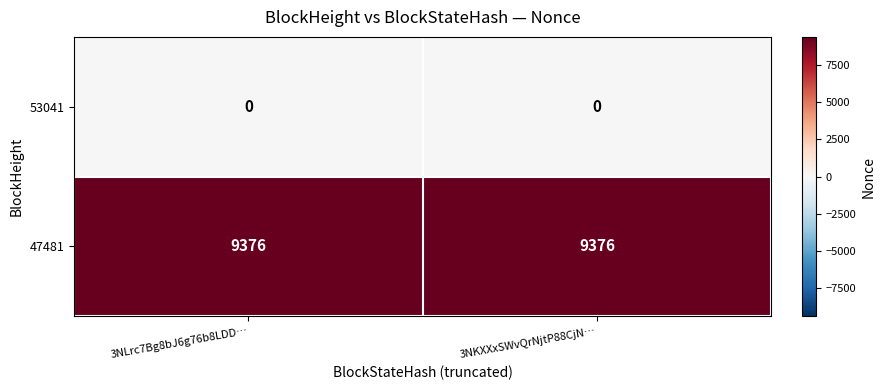

Reading left to right, extract all data points from this chart.

53041: 3NLrc7Bg8bJ6g76b8LDD…=0	3NKXXxSWvQrNjtP88CjN…=0
47481: 3NLrc7Bg8bJ6g76b8LDD…=9376	3NKXXxSWvQrNjtP88CjN…=9376